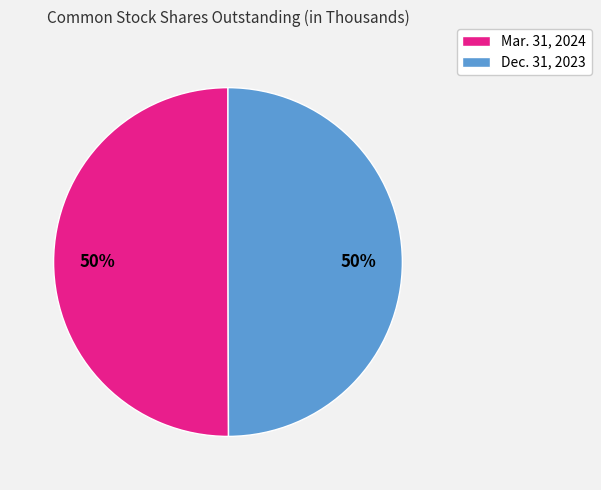

What is the ratio of the value at Mar. 31, 2024 to the value at Dec. 31, 2023?

1.0